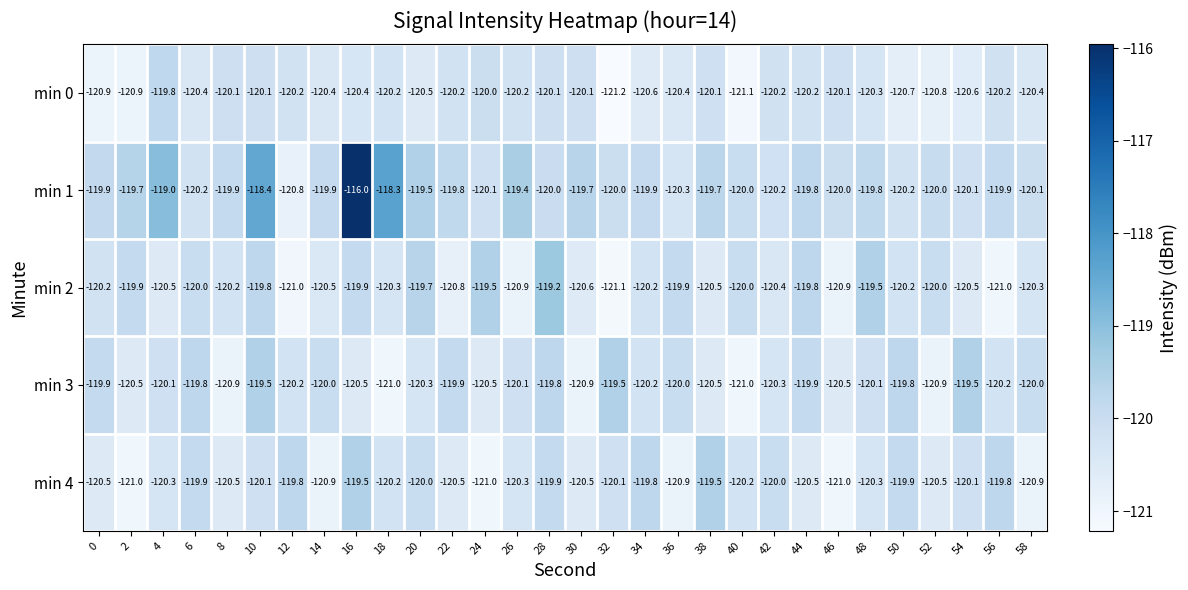

At which category is the sum across all series the highest?

16